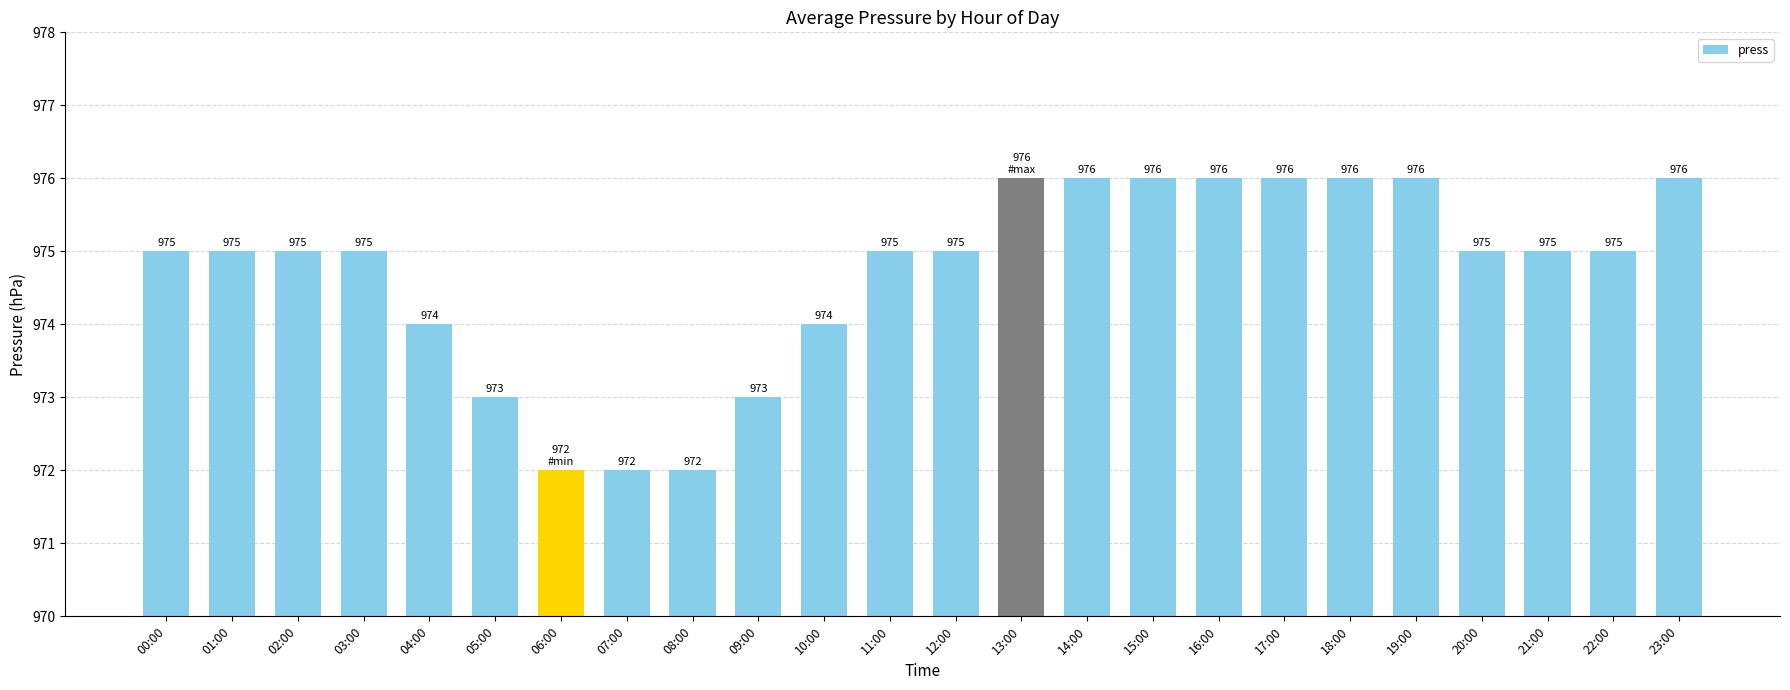

Count the number of categories in the chart.

24